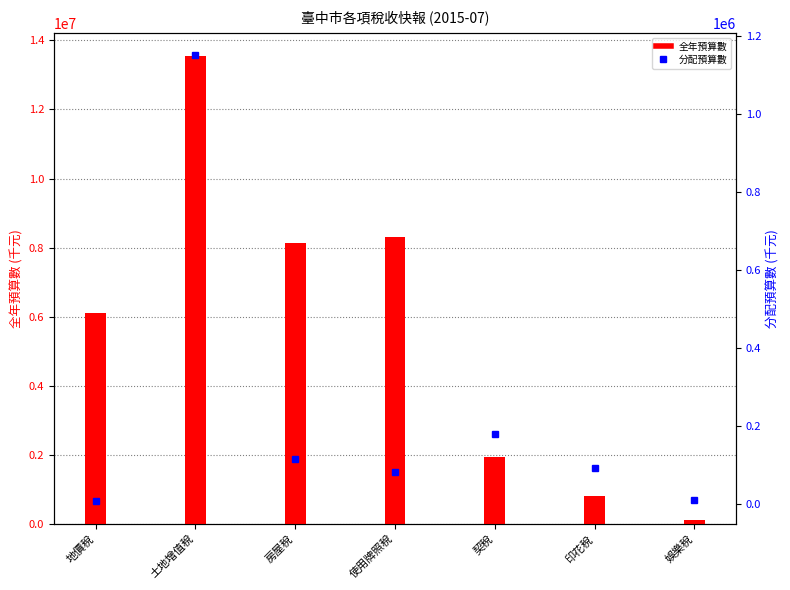

At which category is the sum across all series the highest?

土地增值稅